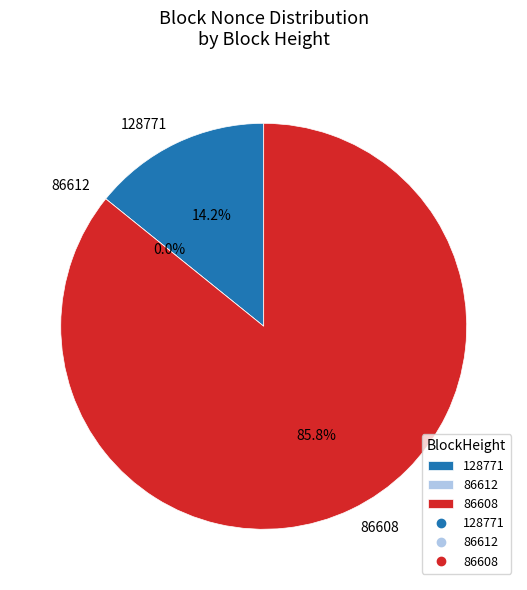

Between 86612 and 128771, which is larger?

128771